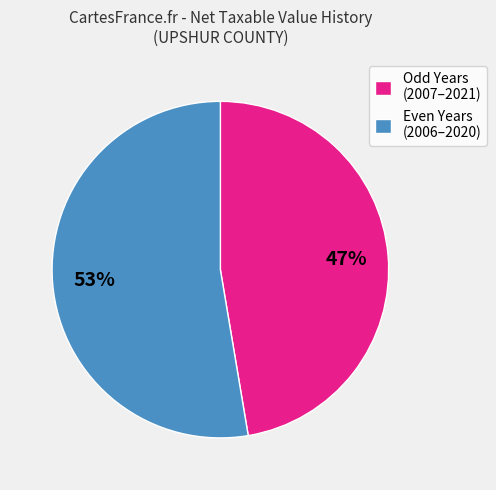

How many slices are in this pie chart?

2